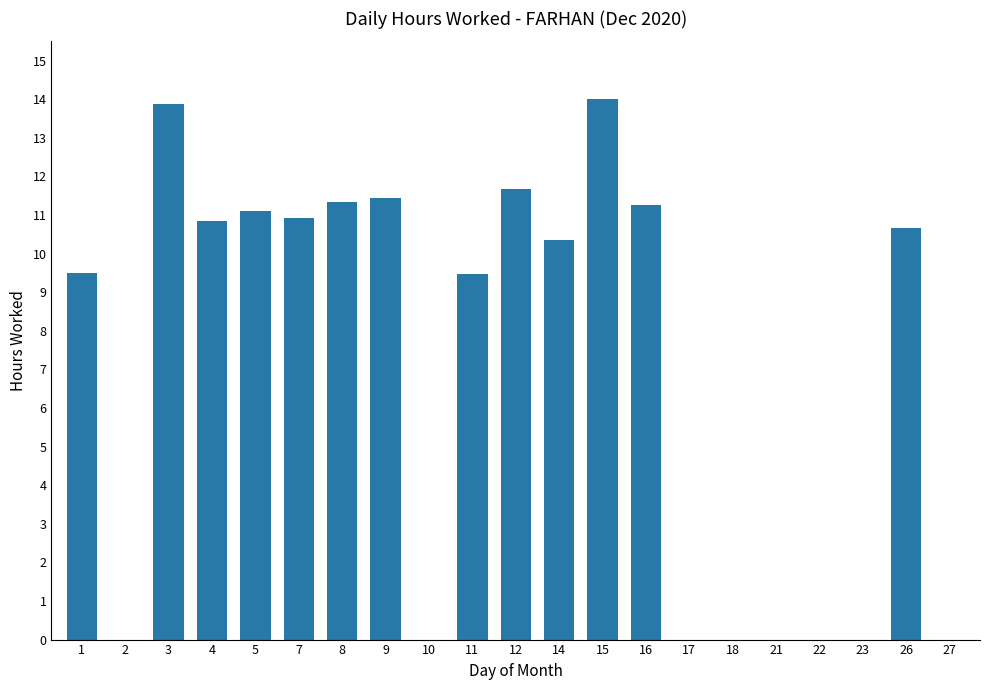

What is the greatest value displayed?

14.0